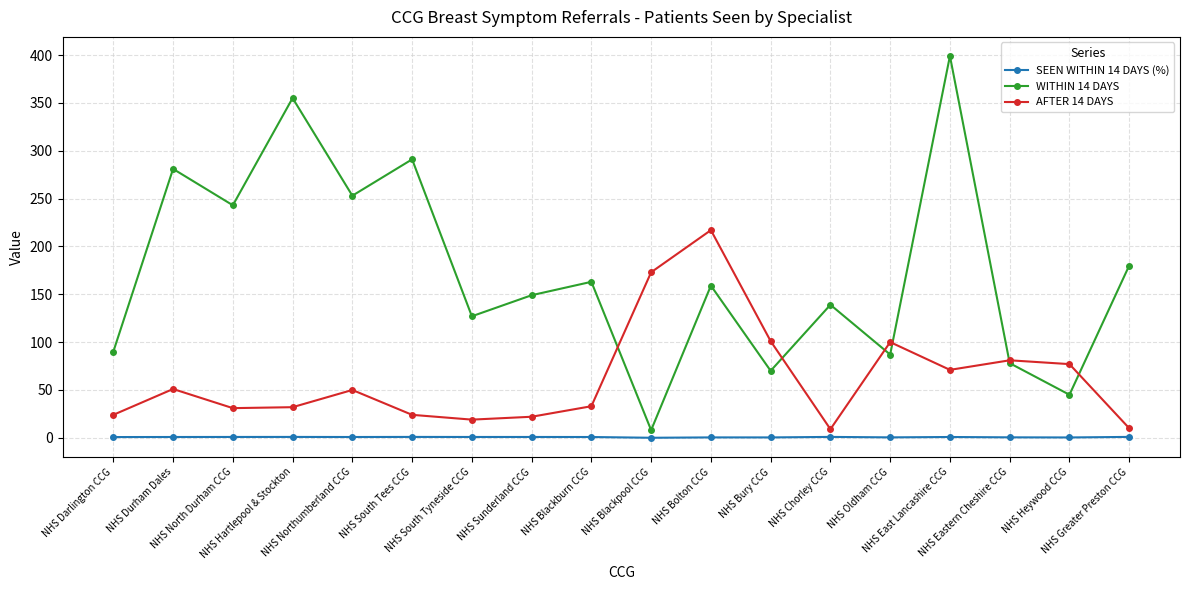

What is the total value across all series at NHS East Lancashire CCG?

470.8